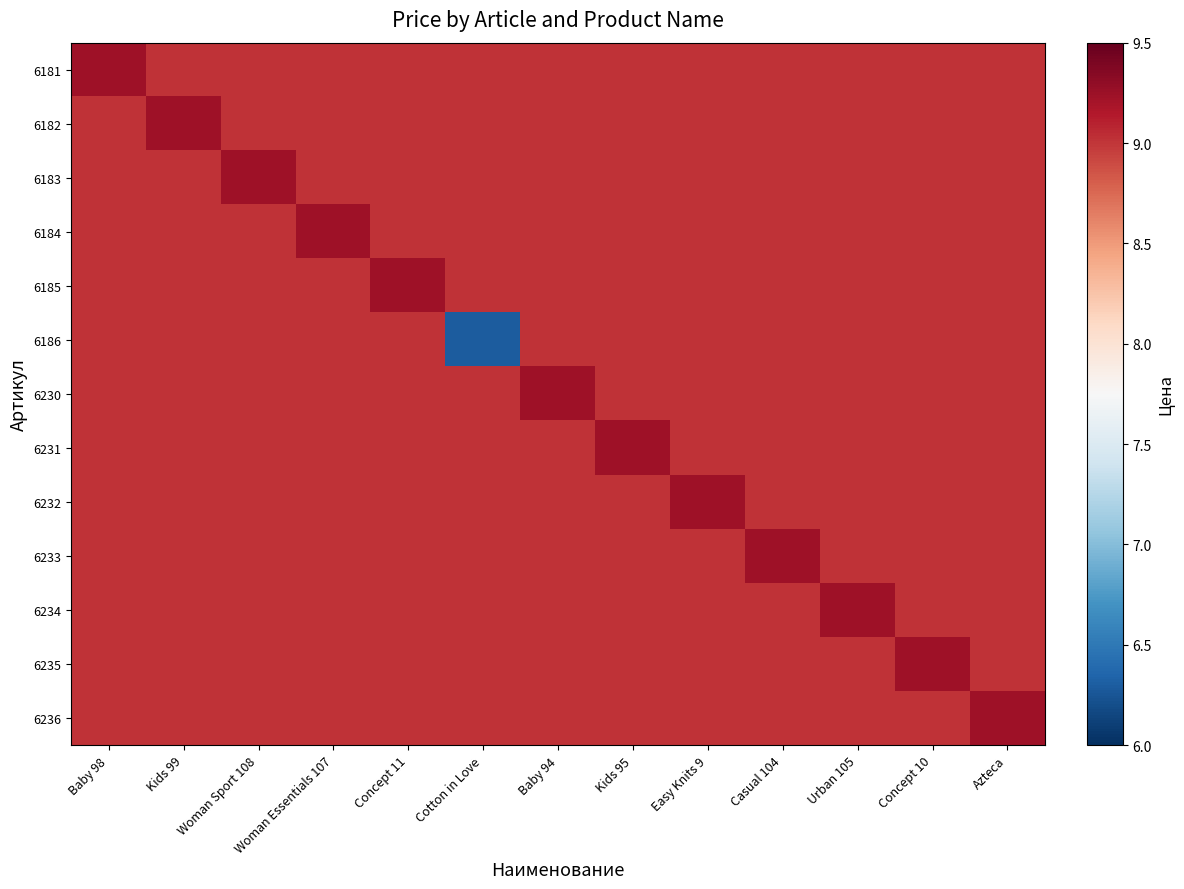

At which category is the sum across all series the highest?

Baby 98